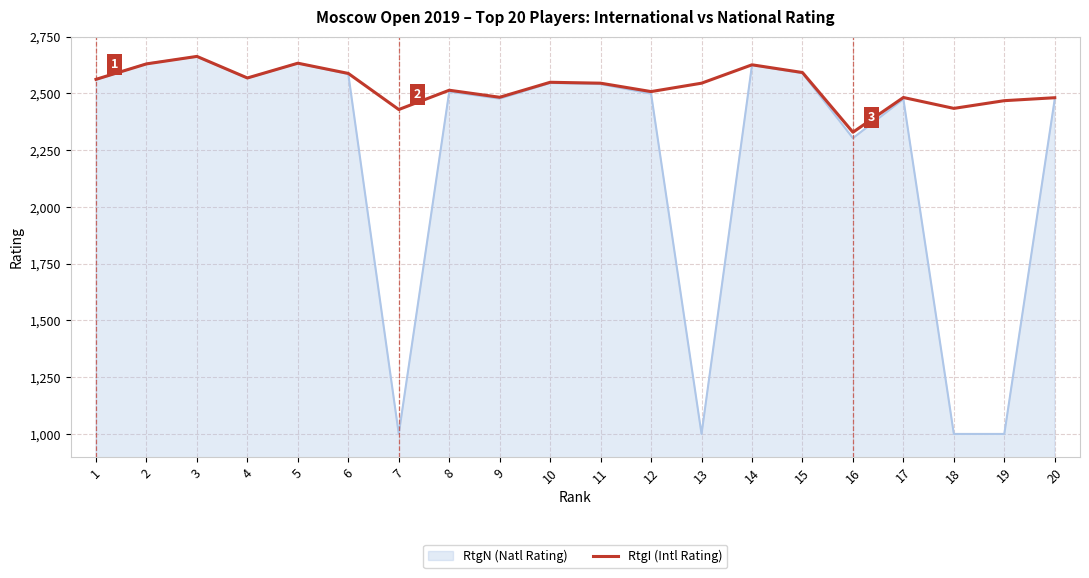

How many lines are shown in the chart?

2